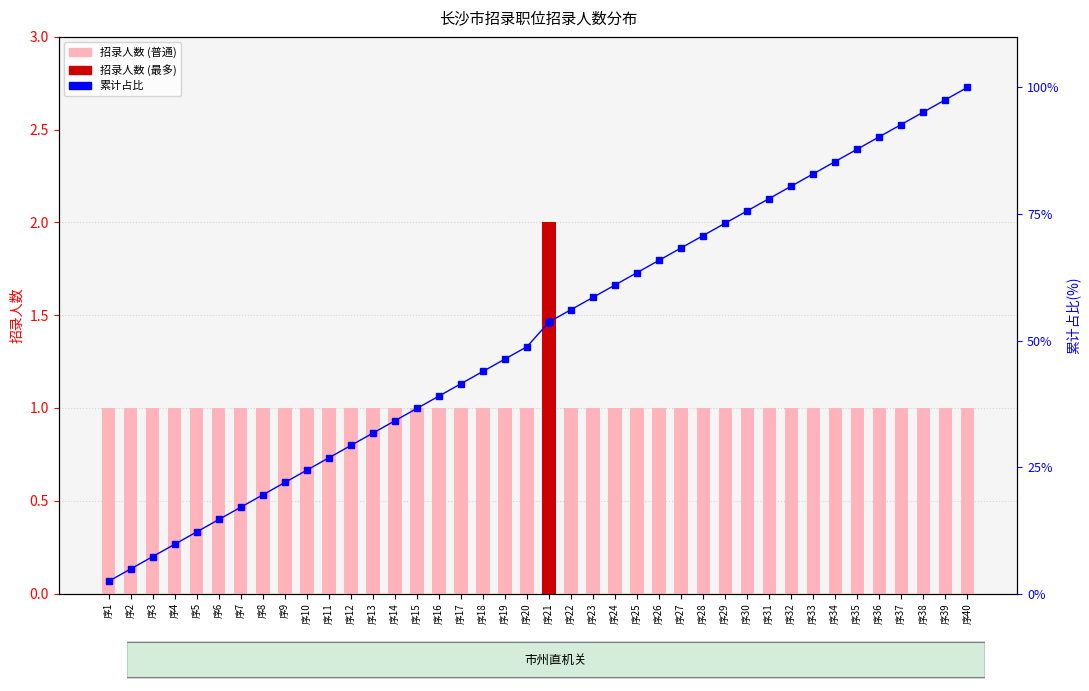

What is the total value across all series at 序33?

83.9